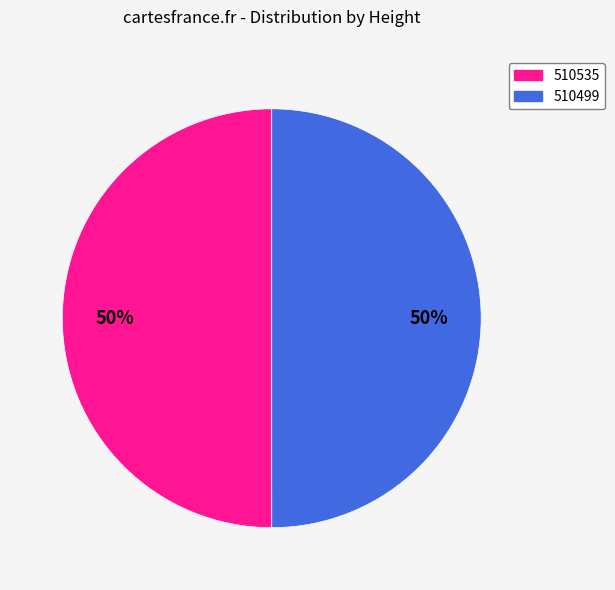

To the nearest percent, what is the combined percentage of 510499 and 510535?

100%